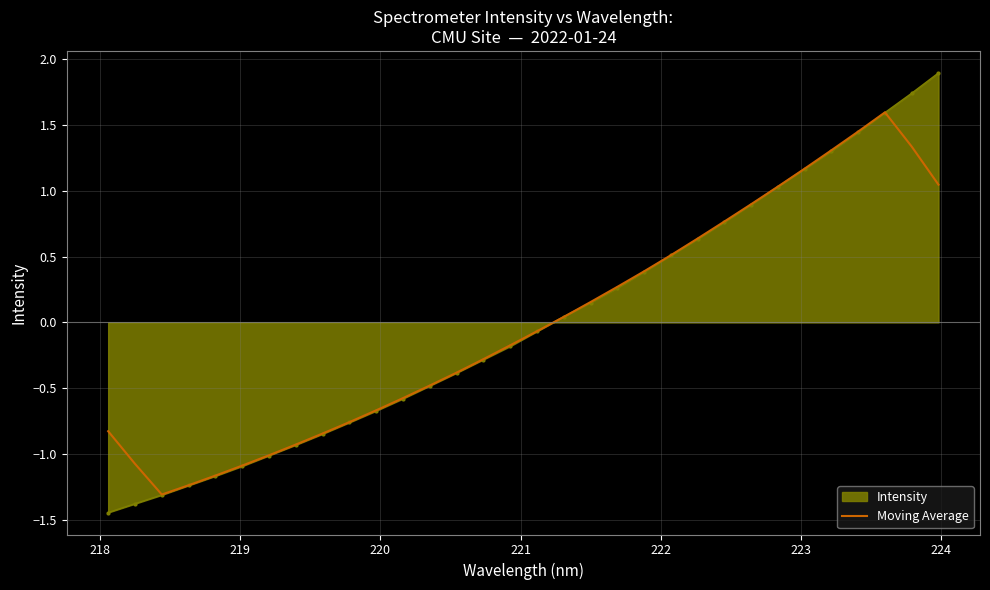

Which series has the largest range (max minus min)?

Intensity